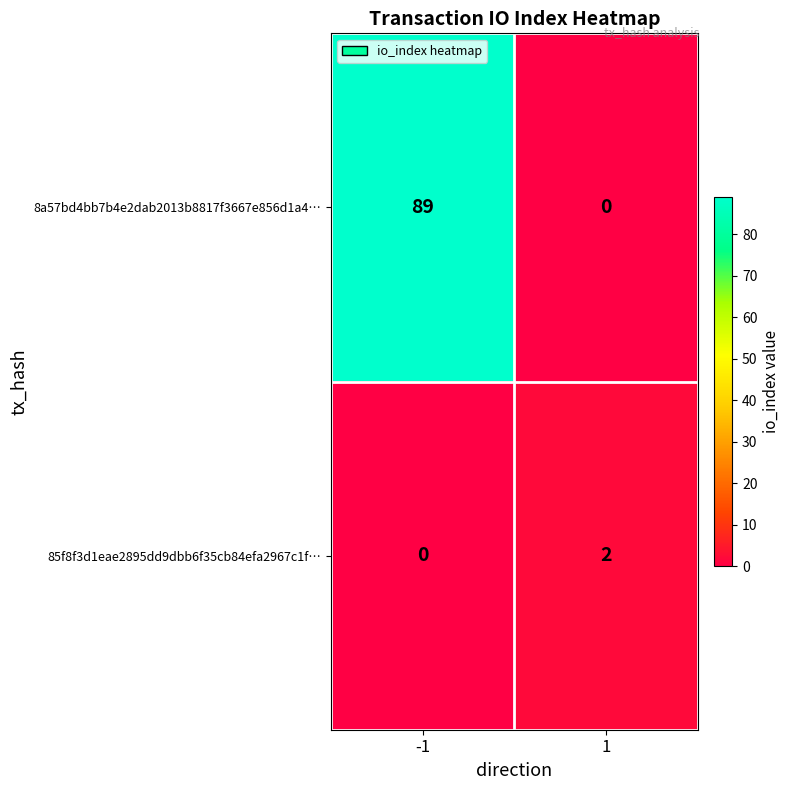

List the series in order of their overall mean, highest first.

8a57bd4bb7b4e2dab2013b8817f3667e856d1a4…, 85f8f3d1eae2895dd9dbb6f35cb84efa2967c1f…